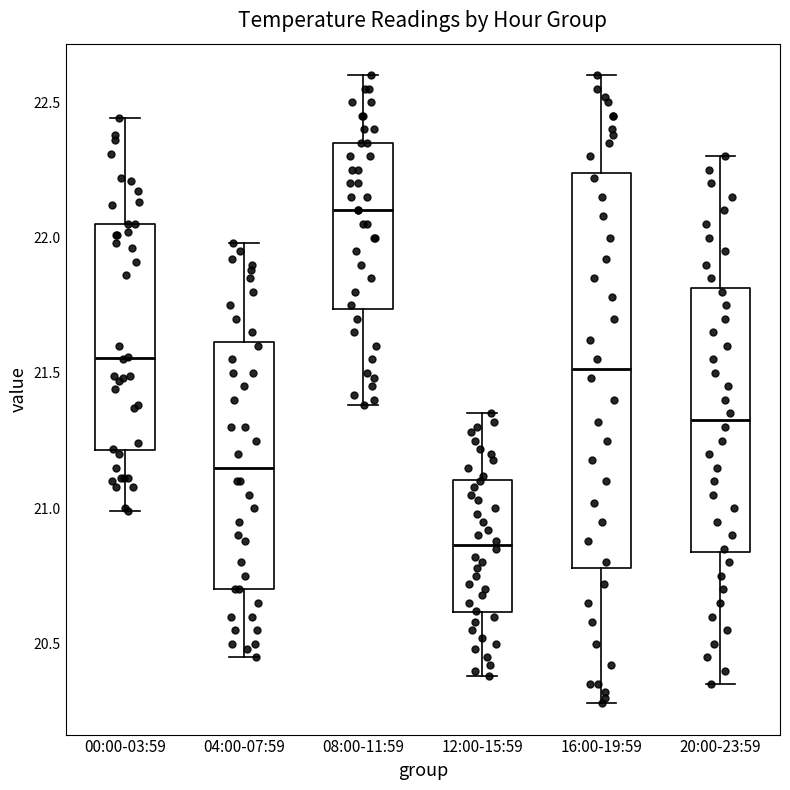

Where is the upper edge of the box for 08:00-11:59 on the y-axis? The values are not printed on the chart, so give them approximately, as read against the axis.

22.35